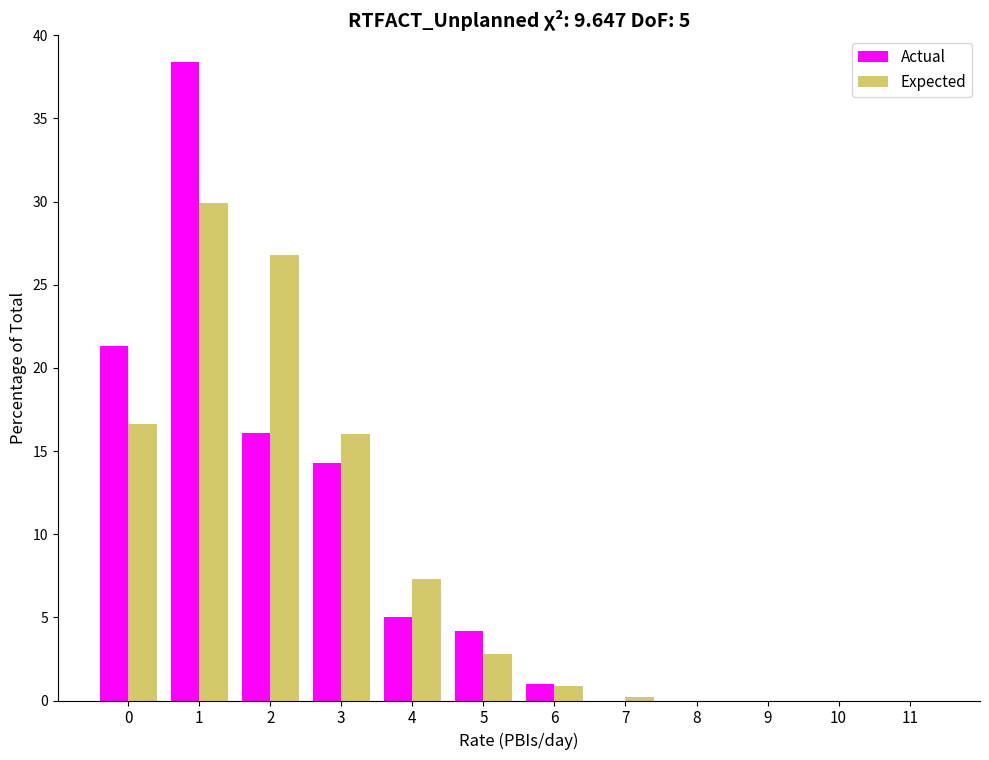

Reading right to left, extract all data points from this chart.

Actual: 11=0.0	10=0.0	9=0.0	8=0.0	7=0.0	6=1.0	5=4.2	4=5.0	3=14.3	2=16.1	1=38.4	0=21.3
Expected: 11=0.0	10=0.0	9=0.0	8=0.0	7=0.2	6=0.9	5=2.8	4=7.3	3=16.0	2=26.8	1=29.9	0=16.6